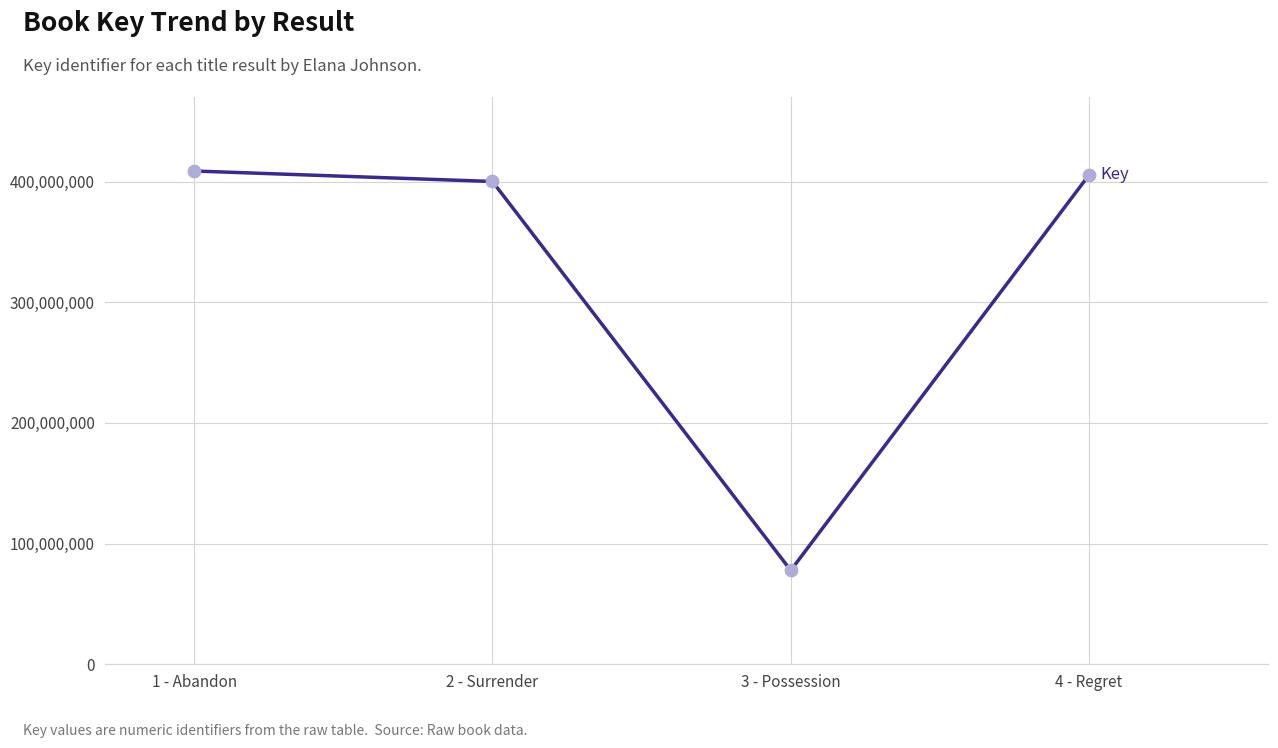

What is the change in value from 2 - Surrender to 3 - Possession?

-322310106